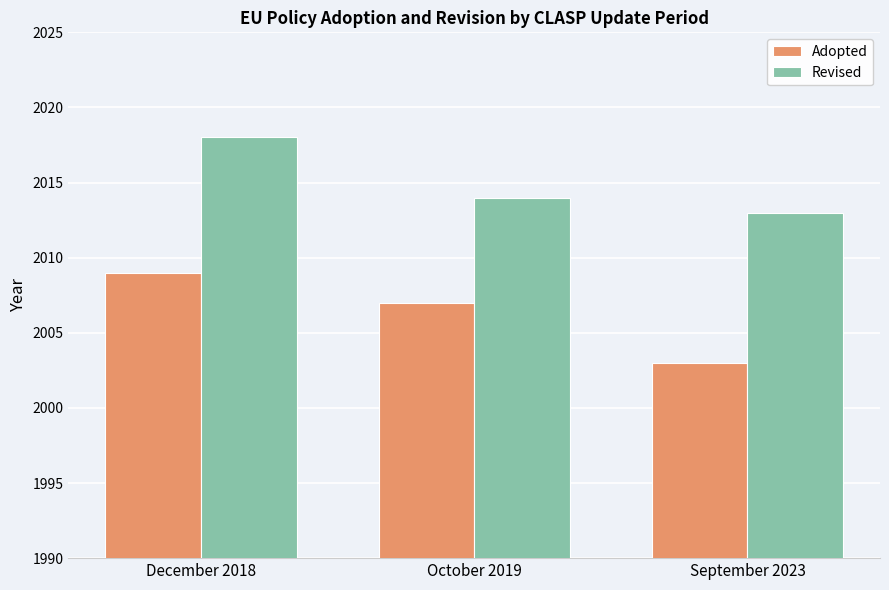

Where is Adopted nearest to the value 2006?

October 2019